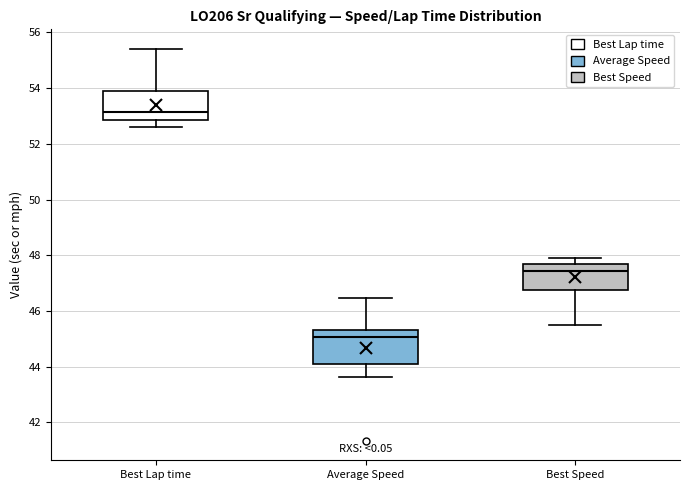

Where is the upper edge of the box for Average Speed on the y-axis? The values are not printed on the chart, so give them approximately, as read against the axis.

45.4